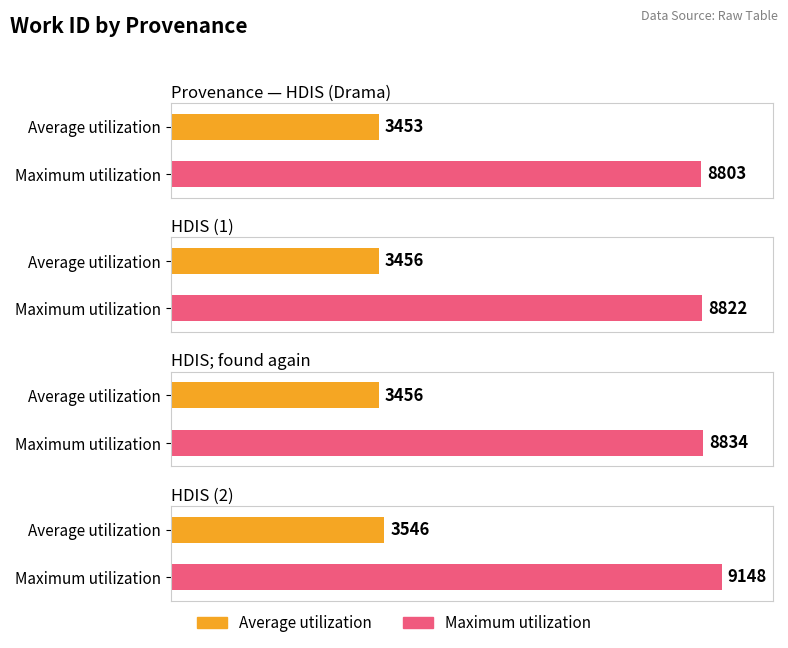

What is the smallest value displayed?

3453